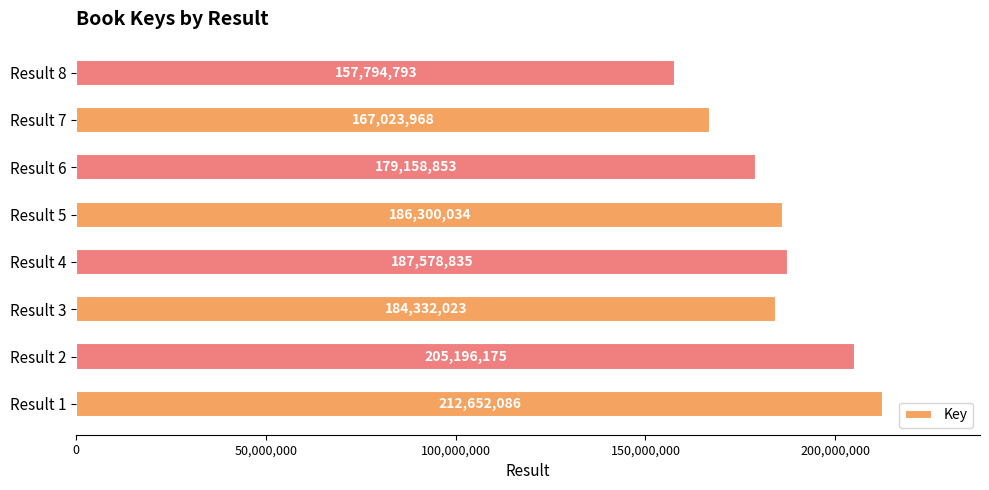

Rank the categories by value from highest to lowest.

Result 1, Result 2, Result 4, Result 5, Result 3, Result 6, Result 7, Result 8